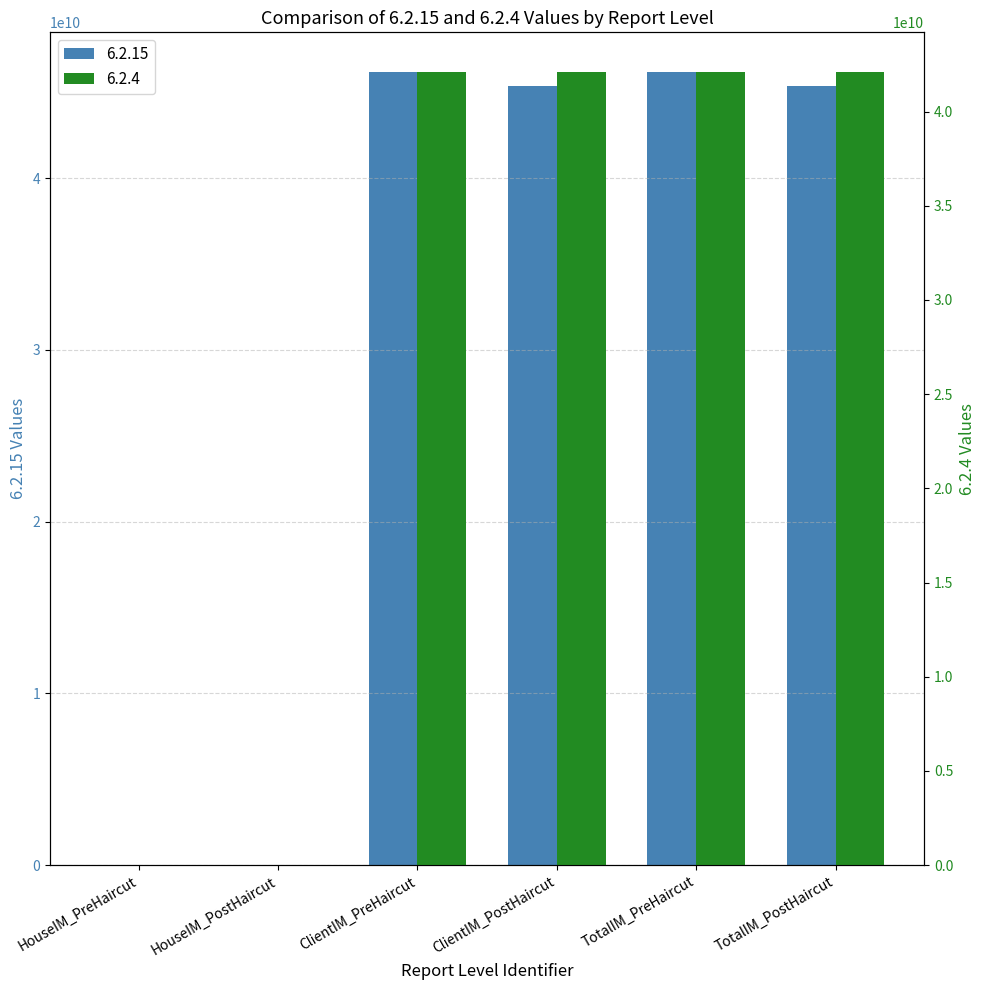

What position from the right is ClientIM_PostHaircut?

3